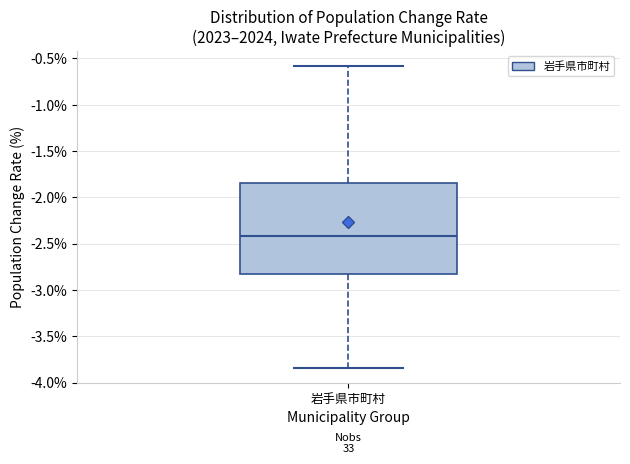

Where is the upper edge of the box for 岩手県市町村 on the y-axis? The values are not printed on the chart, so give them approximately, as read against the axis.

-1.85